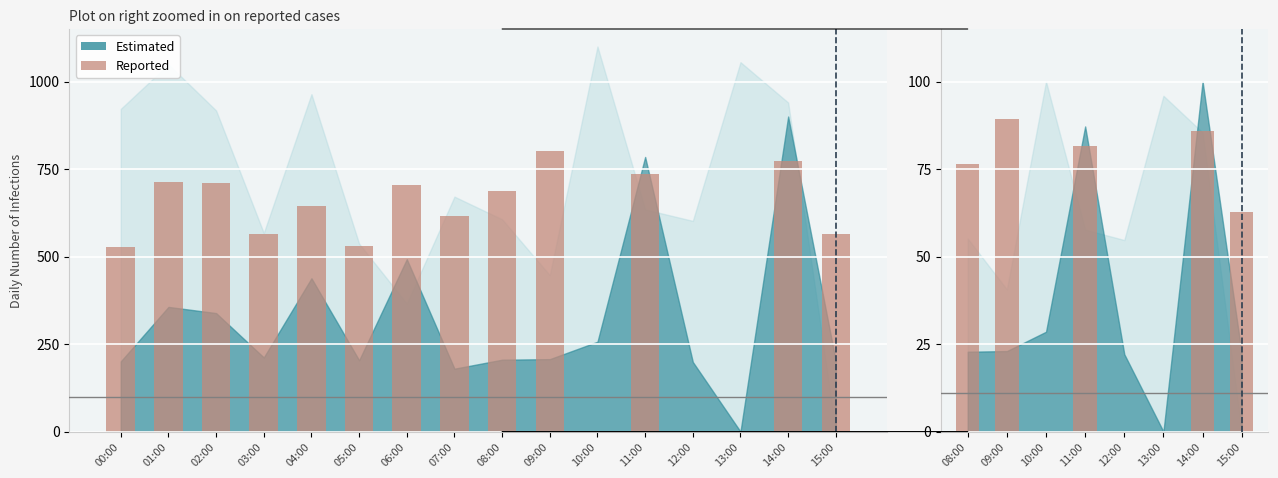

Is it true that the value at 15:00 is 96.0?

False